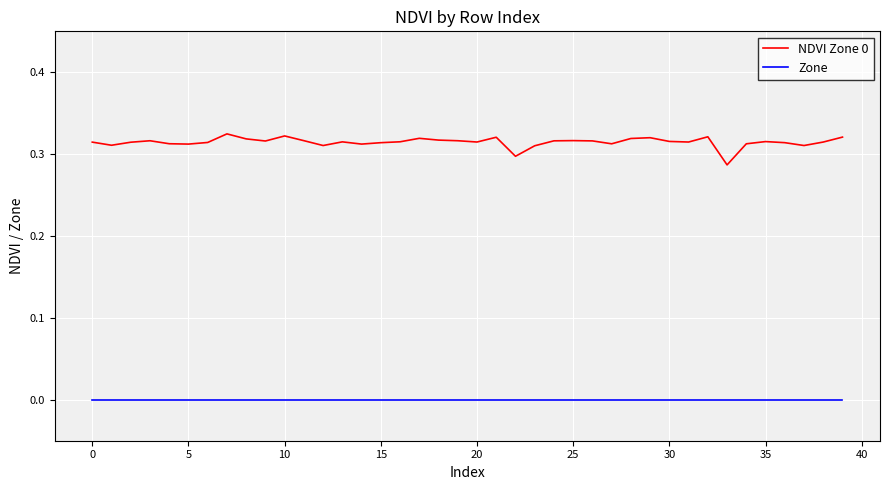

Rank the series by their average value, from highest to lowest.

NDVI Zone 0, Zone